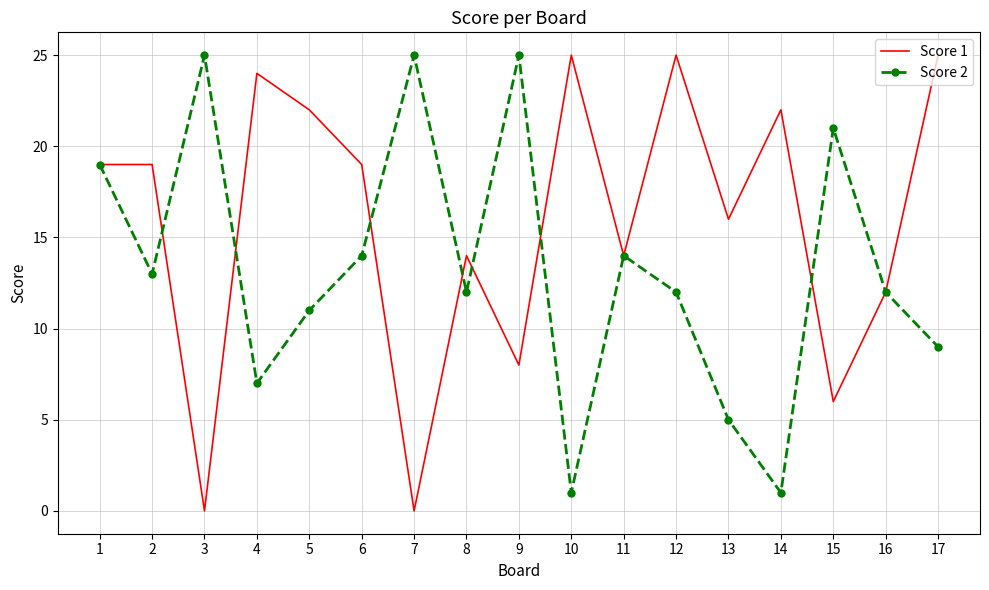

True or false: Score 2 has more than 0 points higher than both neighbors.

True